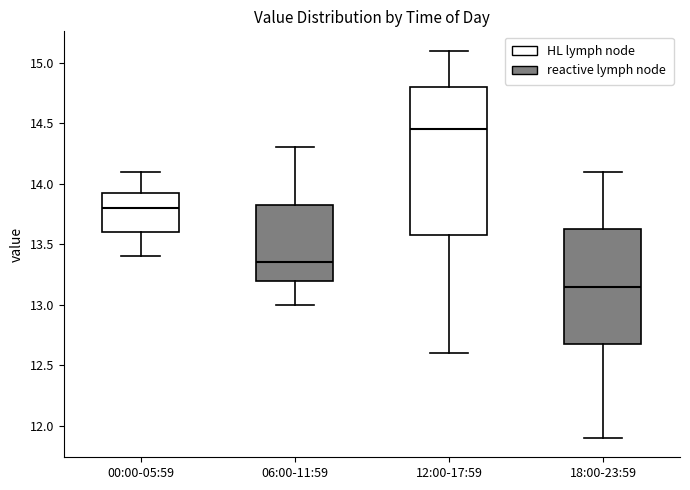

Where does the upper whisker of the box for 18:00-23:59 end on the y-axis? The values are not printed on the chart, so give them approximately, as read against the axis.

14.10